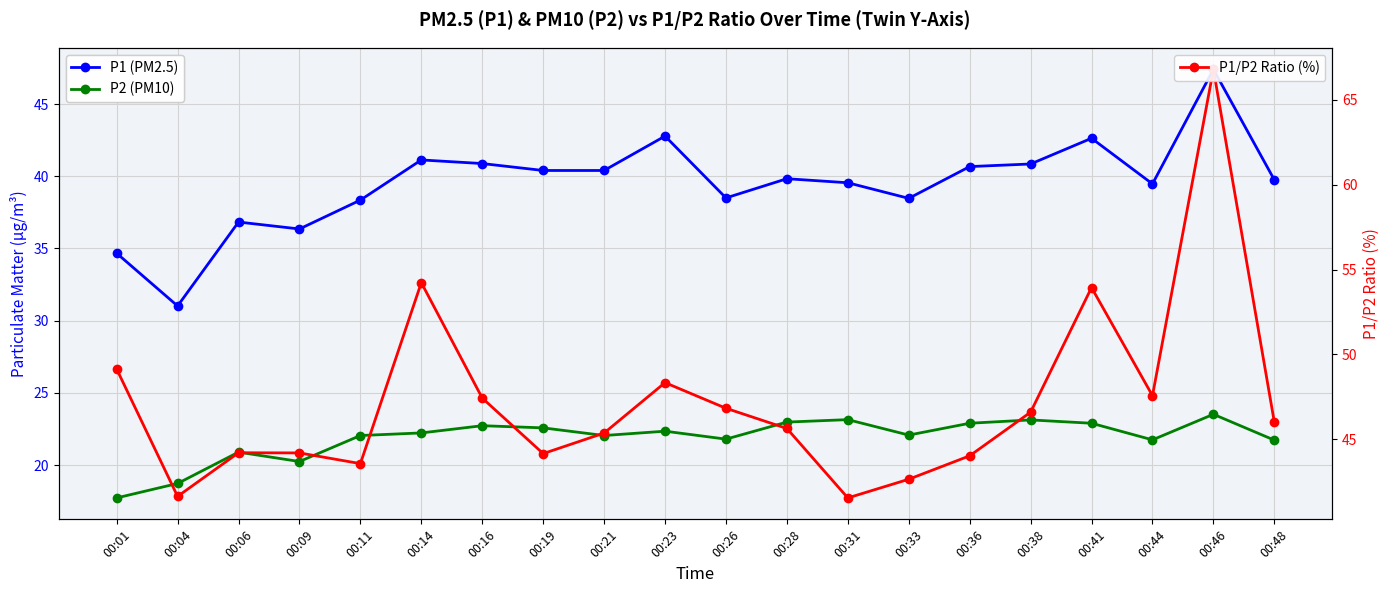

List the series in order of their overall mean, highest first.

P1/P2 Ratio (%), P1 (PM2.5), P2 (PM10)